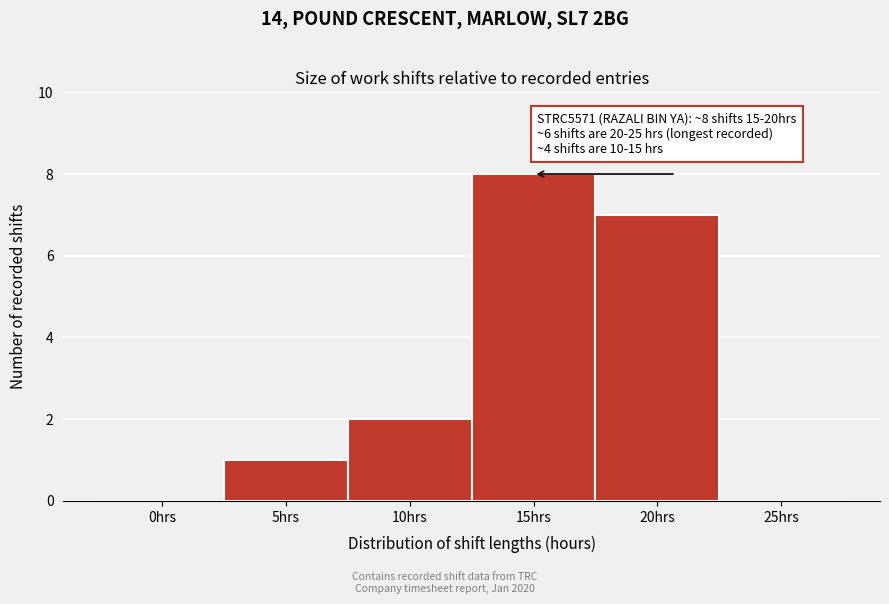

Reading left to right, transcribe all the data shown in this chart.

0hrs=0	5hrs=1	10hrs=2	15hrs=8	20hrs=7	25hrs=0